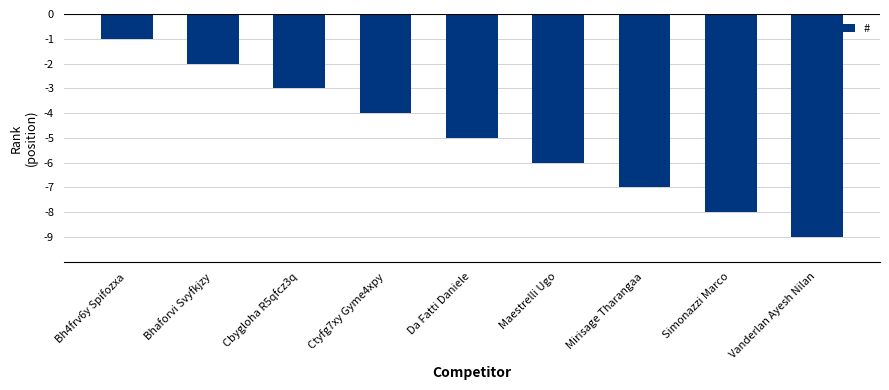

True or false: the data shows -3 at Cbygloha R5qfcz3q.

True